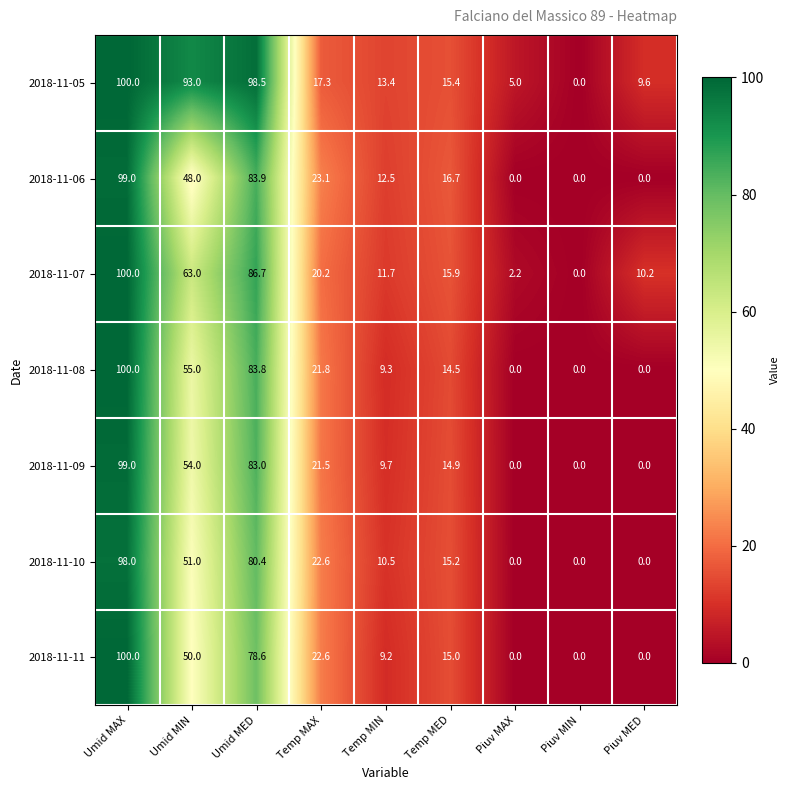

What is the greatest value displayed?

100.0